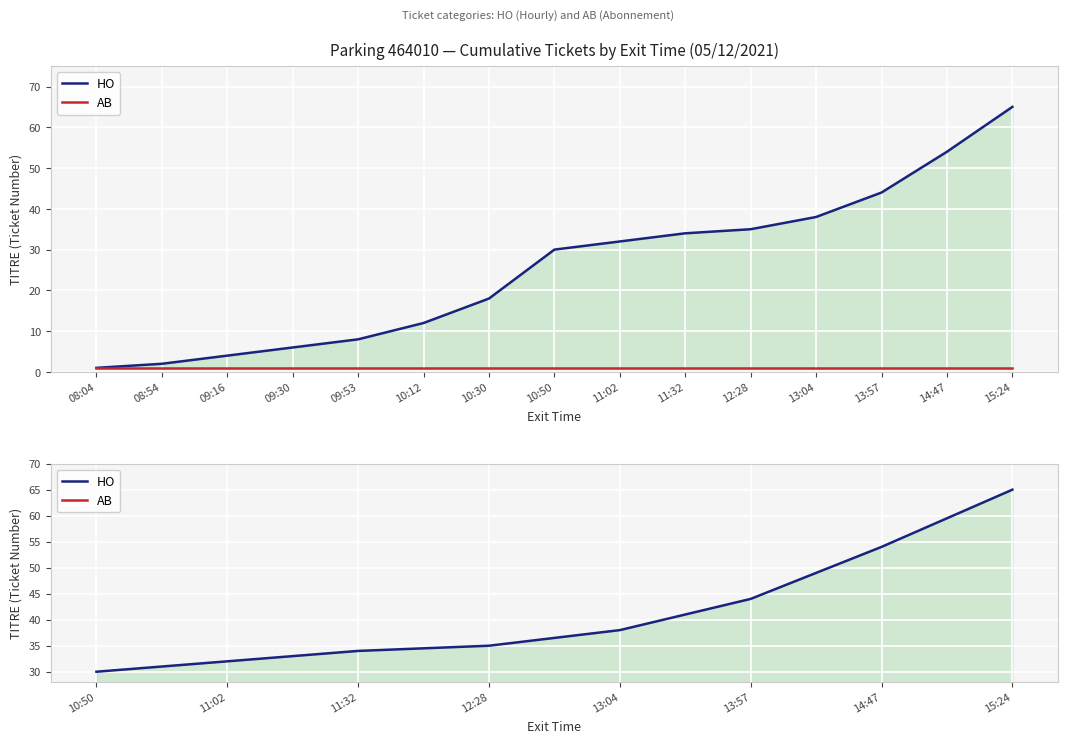

What is the highest value of the AB series?

1